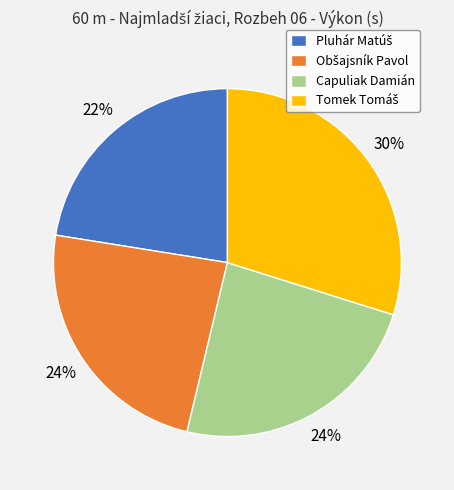

To the nearest percent, what percentage of the pie is Capuliak Damián?

24%